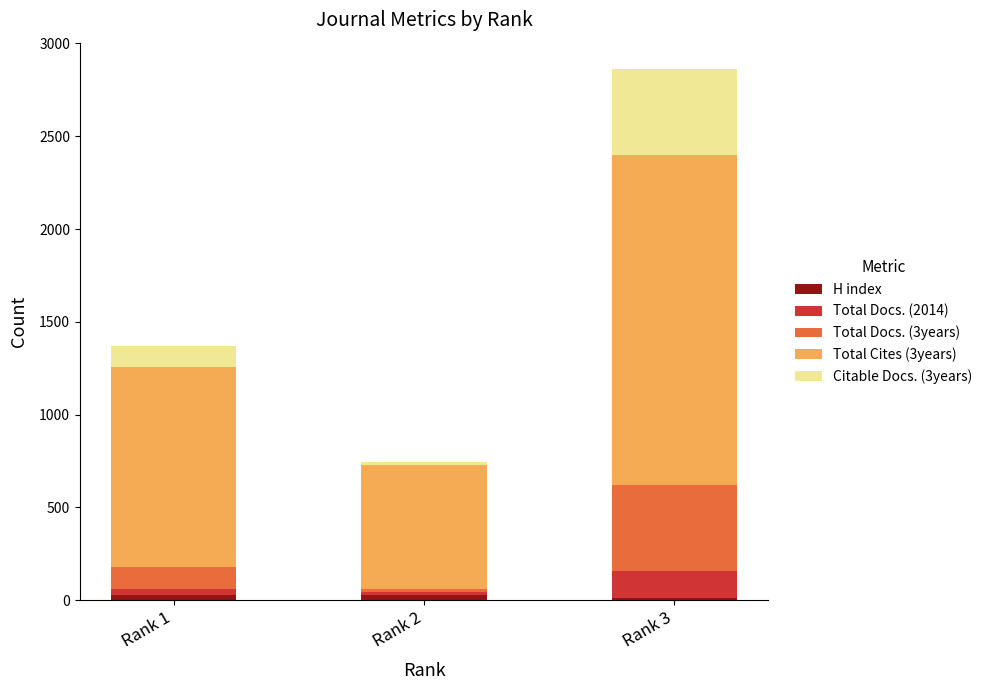

At which category is the sum across all series the highest?

Rank 3